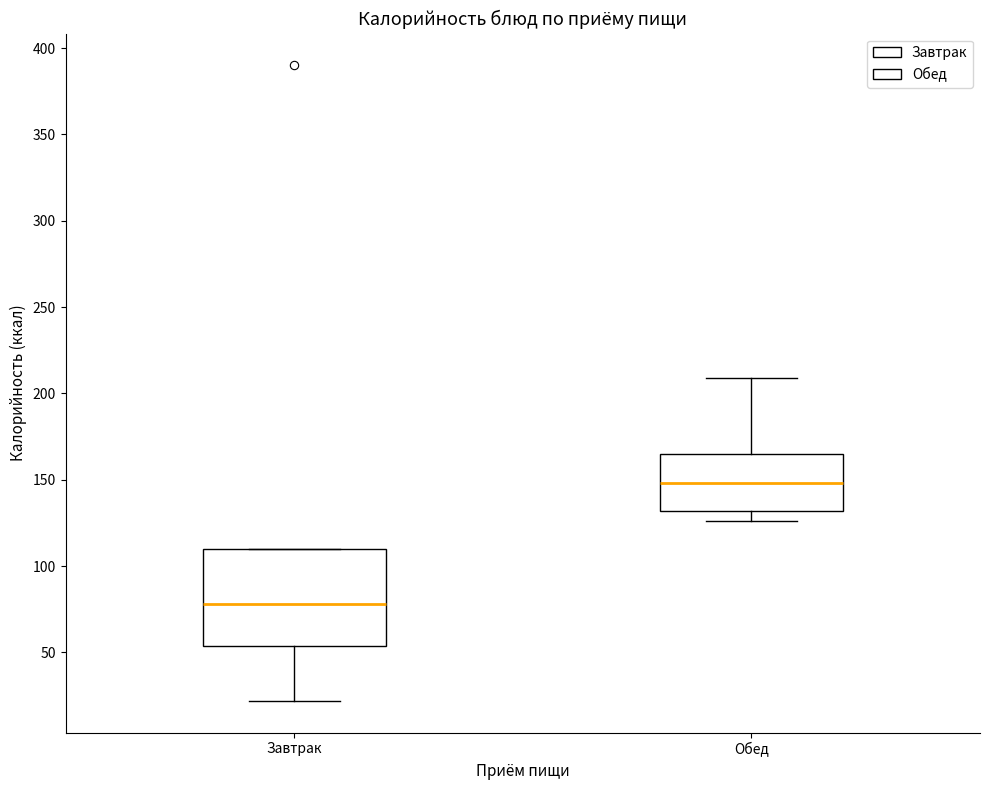

Which box has the highest median line?

Обед